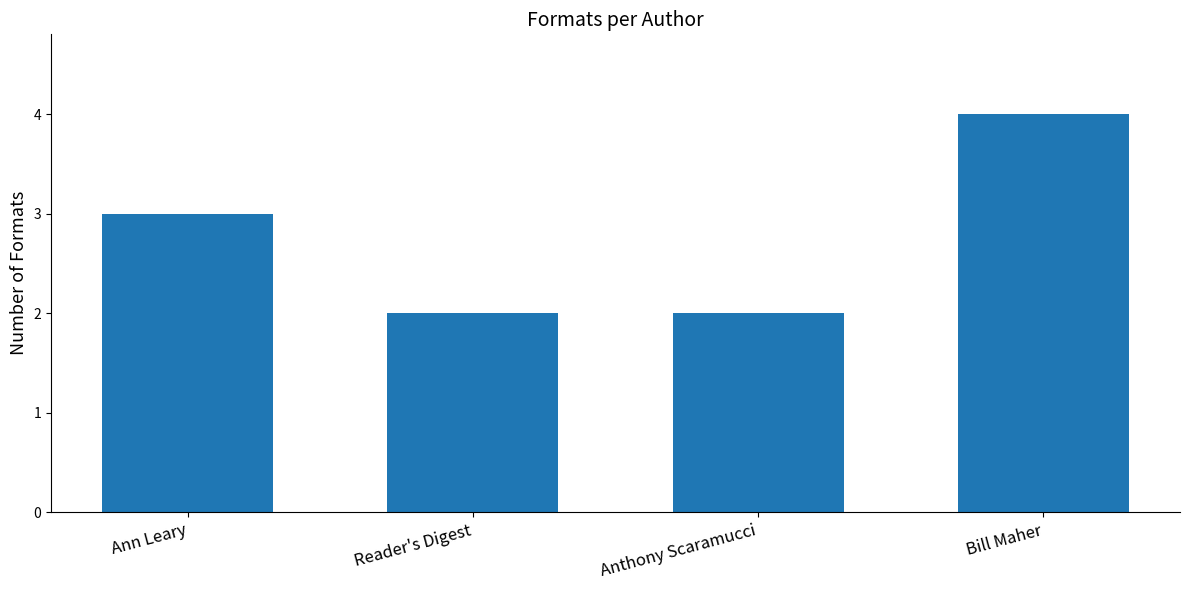

What is the label of the 2nd bar from the right?

Anthony Scaramucci